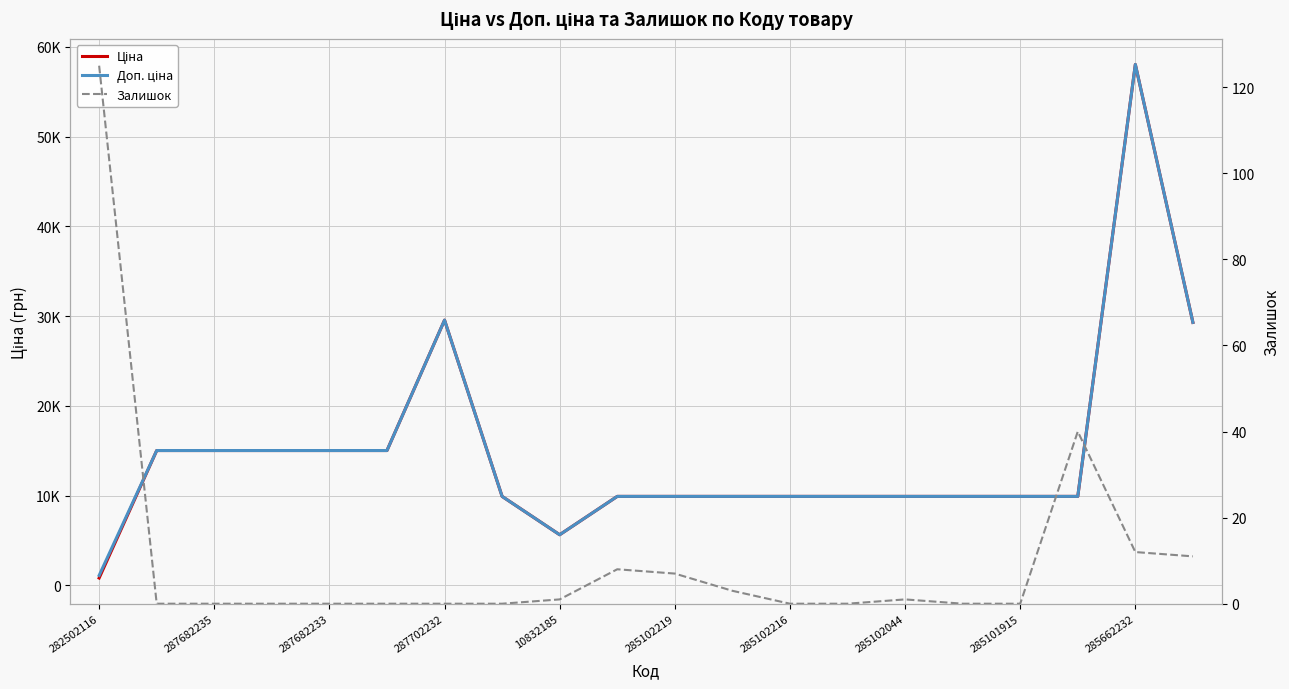

What are all the series names shown in the legend?

Ціна, Доп. ціна, Залишок